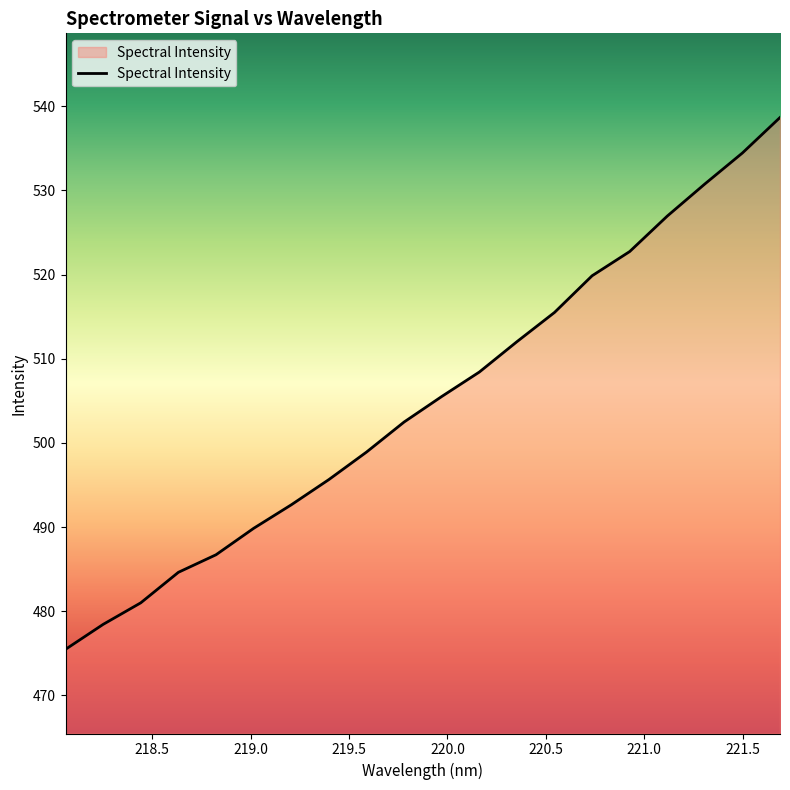

What is the minimum value shown in the chart?

475.5